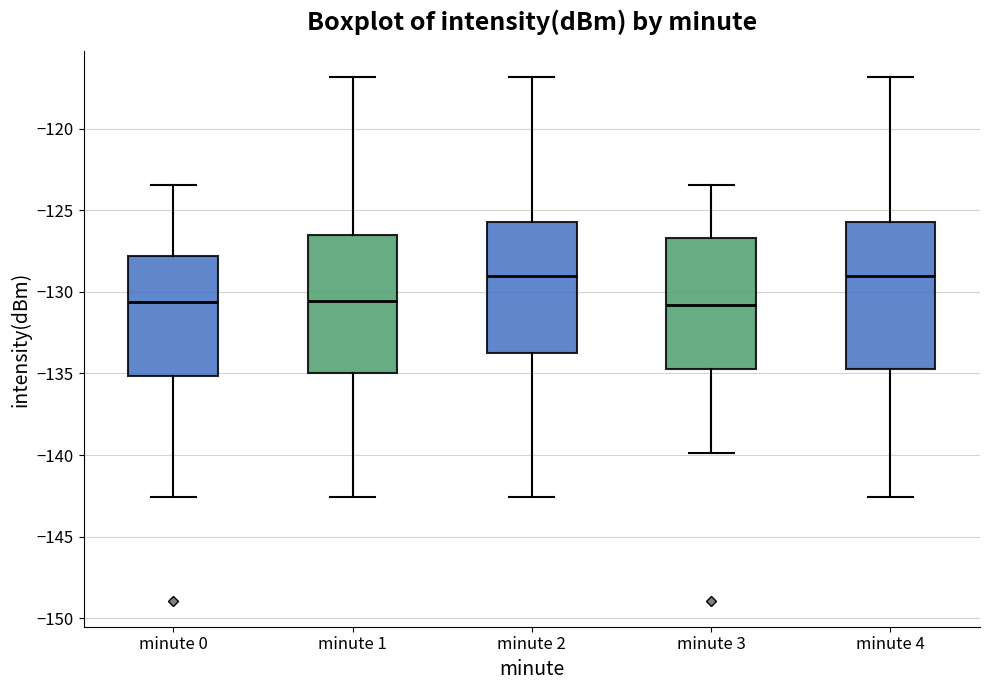

Reading left to right, read every box against the y-axis: the position of its median line, the range the box covers, and the ends of its whiskers. The values are not printed on the chart, so give them approximately, as read against the axis.

minute 0: median -130.5, box -135.0 to -128.0, whiskers -142.5 to -123.5
minute 1: median -130.5, box -135.0 to -126.5, whiskers -142.5 to -117.0
minute 2: median -129.0, box -134.0 to -125.5, whiskers -142.5 to -117.0
minute 3: median -131.0, box -134.5 to -126.5, whiskers -140.0 to -123.5
minute 4: median -129.0, box -134.5 to -125.5, whiskers -142.5 to -117.0